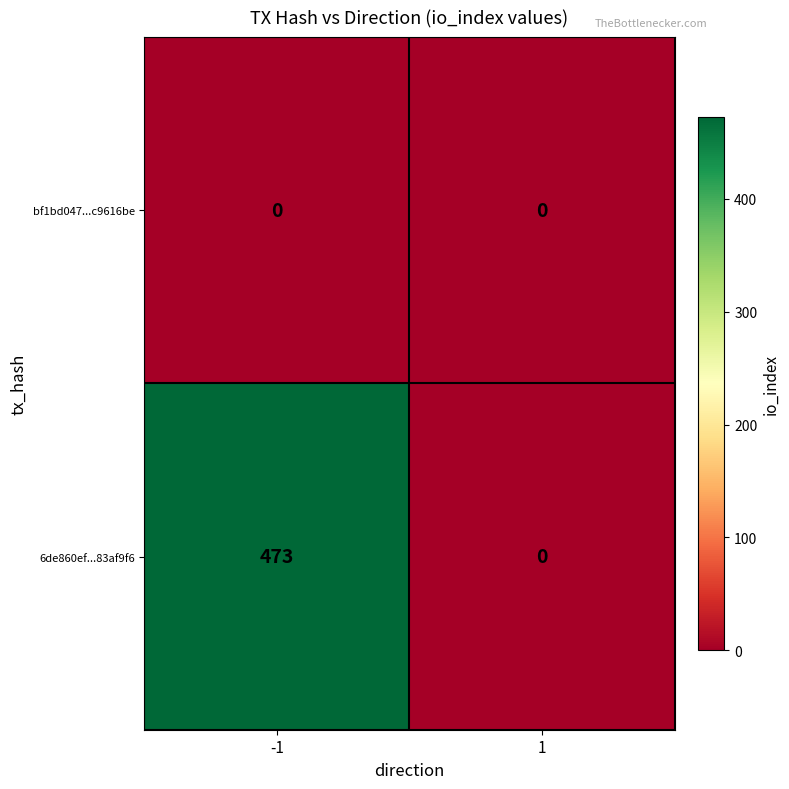

Rank the series by their average value, from lowest to highest.

bf1bd047...c9616be, 6de860ef...83af9f6